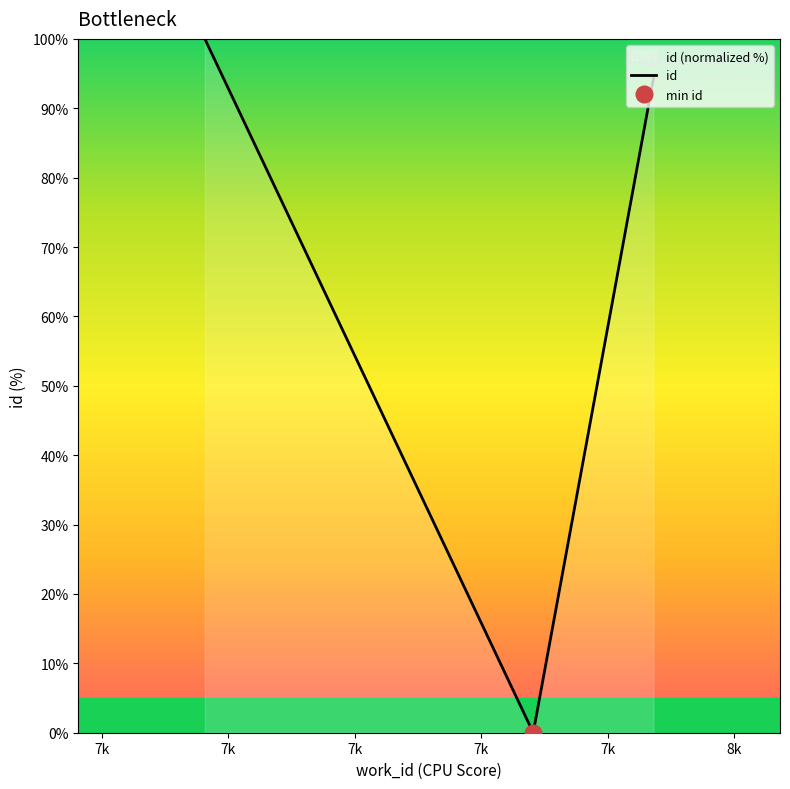

Is it true that the value at 7k is 94.3?

True